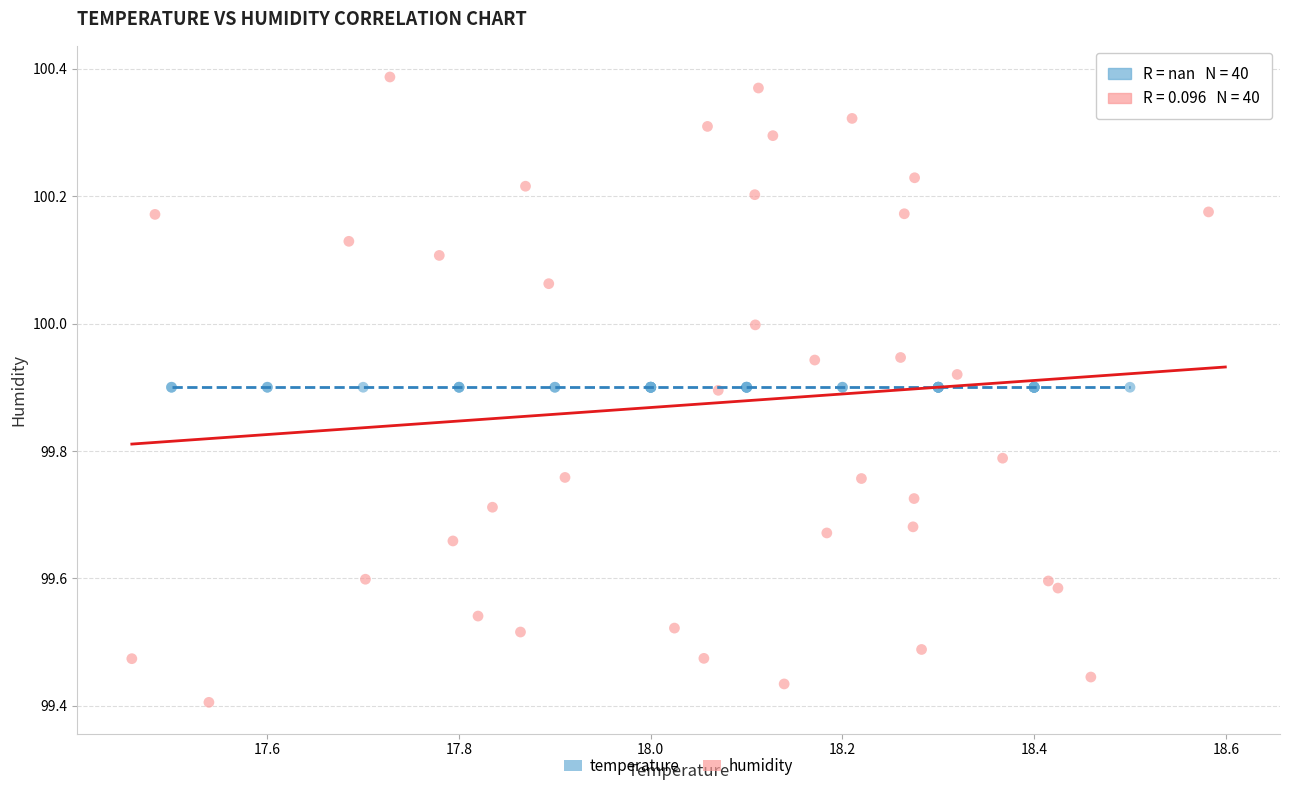

Which series reaches the maximum Y coordinate?

humidity